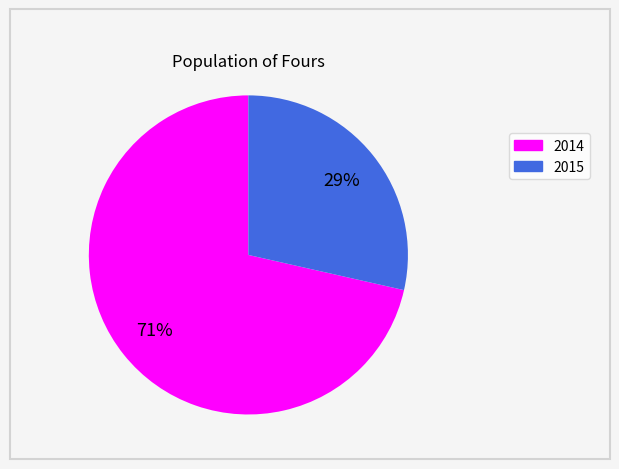

True or false: 2015 accounts for 38% of the total.

False